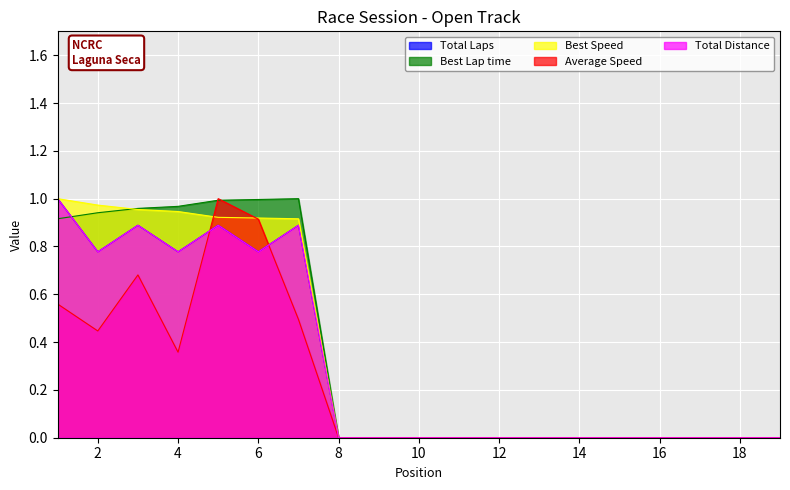

What is the total value across all series at 6?

4.4